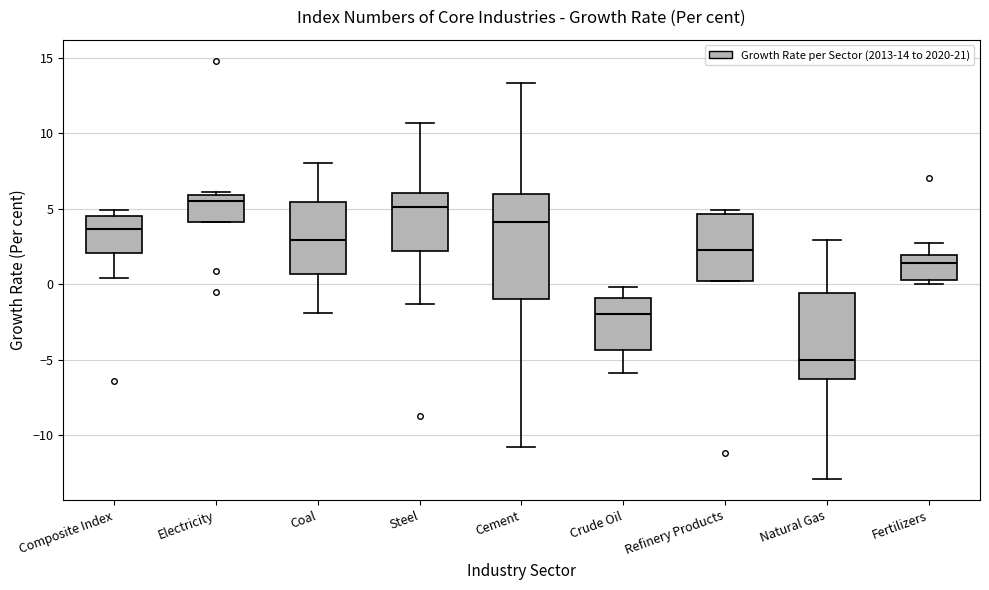

Reading left to right, transcribe this box plot: for each box, give where its median line is, the range the box spans, and where its two whiskers end, as read against the y-axis. The values are not printed on the chart, so give them approximately, as read against the axis.

Composite Index: median 3.5, box 2.0 to 4.5, whiskers 0.5 to 5.0
Electricity: median 5.5, box 4.0 to 6.0, whiskers 4.0 to 6.0 (just above the box's upper edge)
Coal: median 3.0, box 0.5 to 5.5, whiskers -2.0 to 8.0
Steel: median 5.0, box 2.0 to 6.0, whiskers -1.5 to 10.5
Cement: median 4.0, box -1.0 to 6.0, whiskers -11.0 to 13.5
Crude Oil: median -2.0, box -4.5 to -1.0, whiskers -6.0 to 0.0
Refinery Products: median 2.5, box 0.0 to 4.5, whiskers 0.0 to 5.0
Natural Gas: median -5.0, box -6.0 to -0.5, whiskers -13.0 to 3.0
Fertilizers: median 1.5, box 0.5 to 2.0, whiskers 0.0 to 2.5